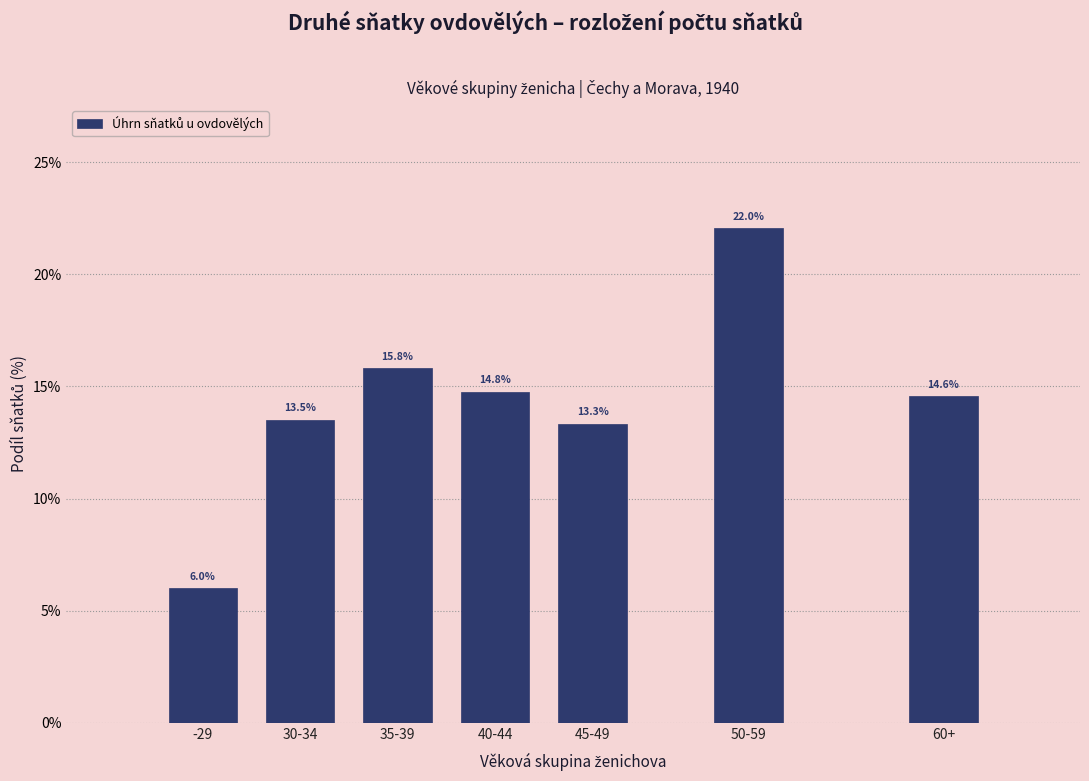

Reading right to left, what are all the values shown in this chart?

60+=14.6	50-59=22.0	45-49=13.3	40-44=14.8	35-39=15.8	30-34=13.5	-29=6.0